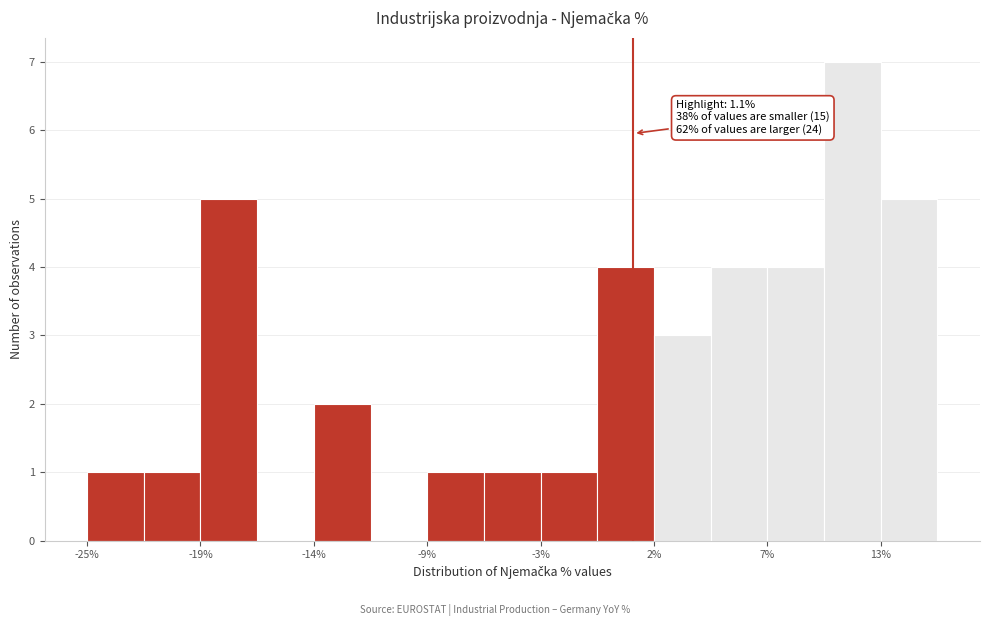

Around what value on the x-axis is the tallest bar? Give the approximate position of its centre, as read against the axis.

11